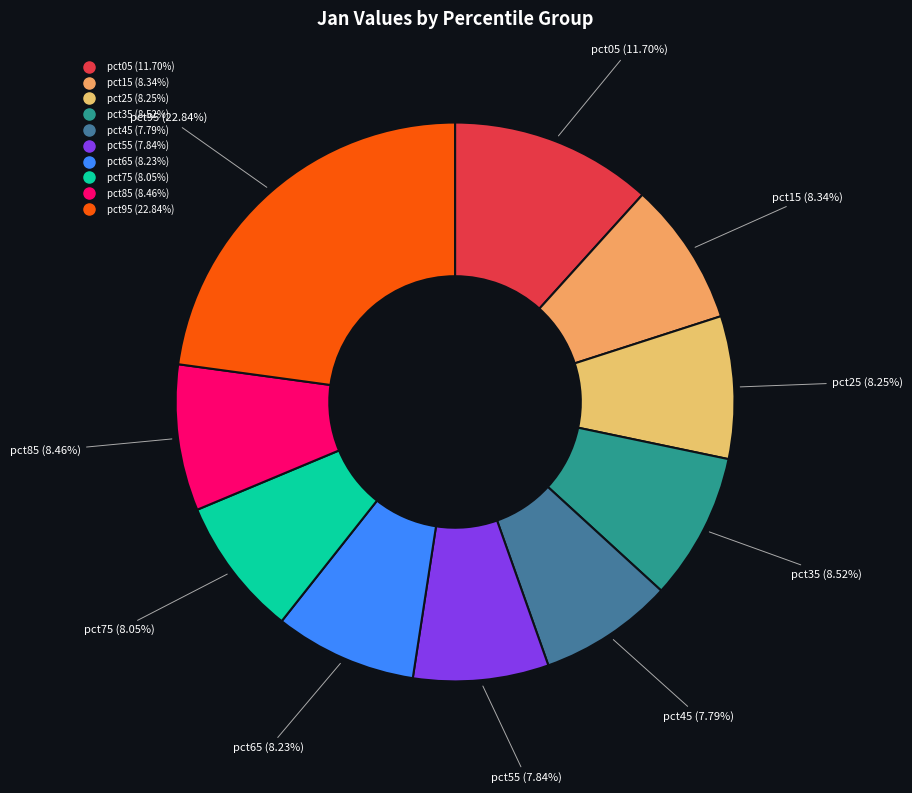

Count the number of slices in the pie.

10